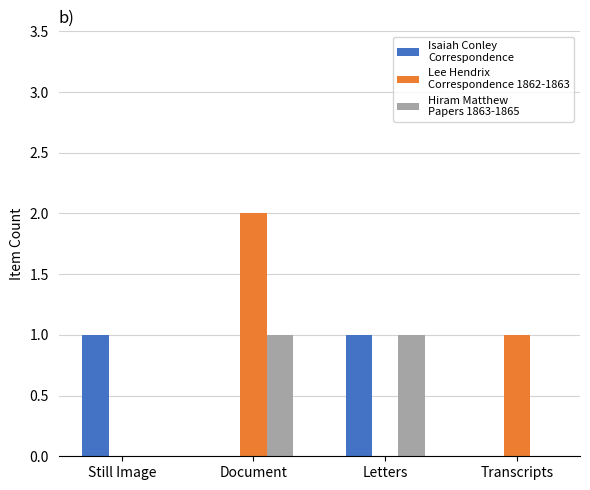

At which category is the sum across all series the highest?

Document